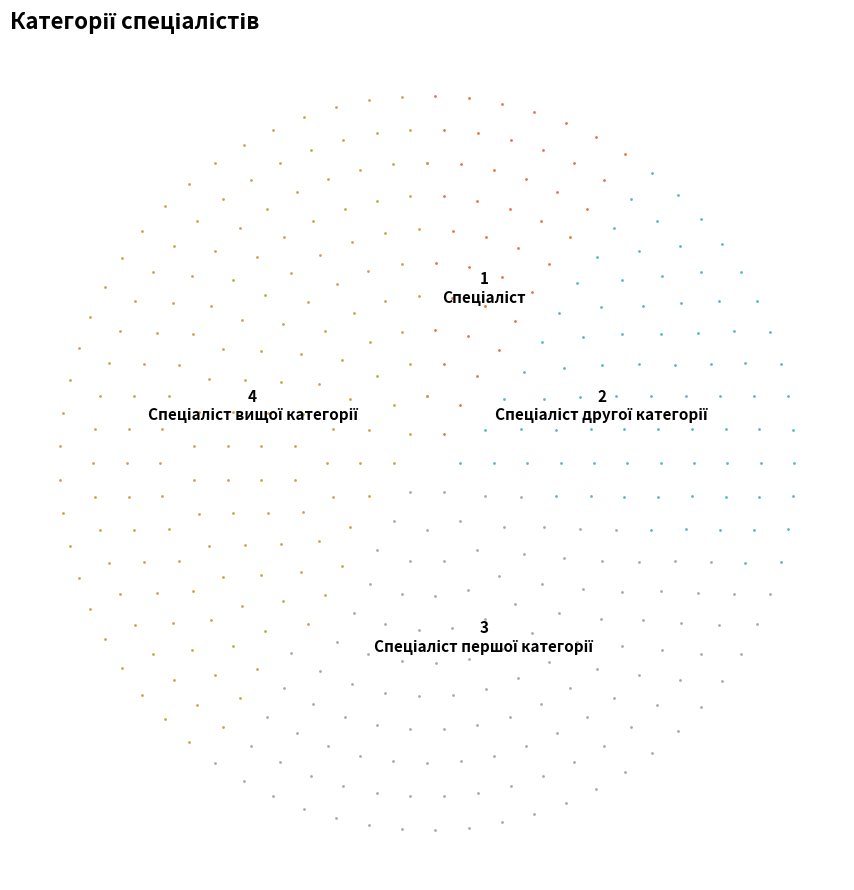

Which category has the biggest portion of the pie?

Спеціаліст вищої категорії